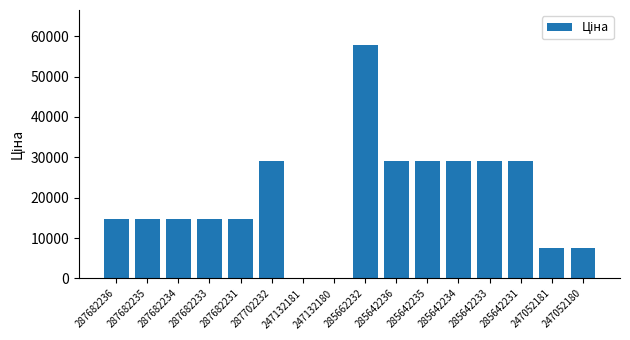

At which category does the chart reach its peak across all series?

285662232